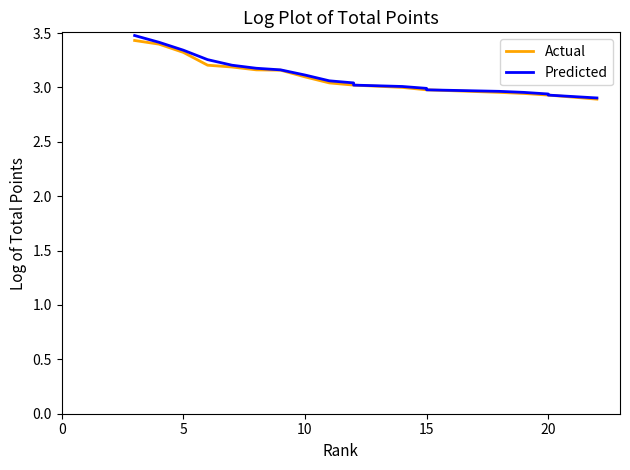

How many lines are shown in the chart?

2